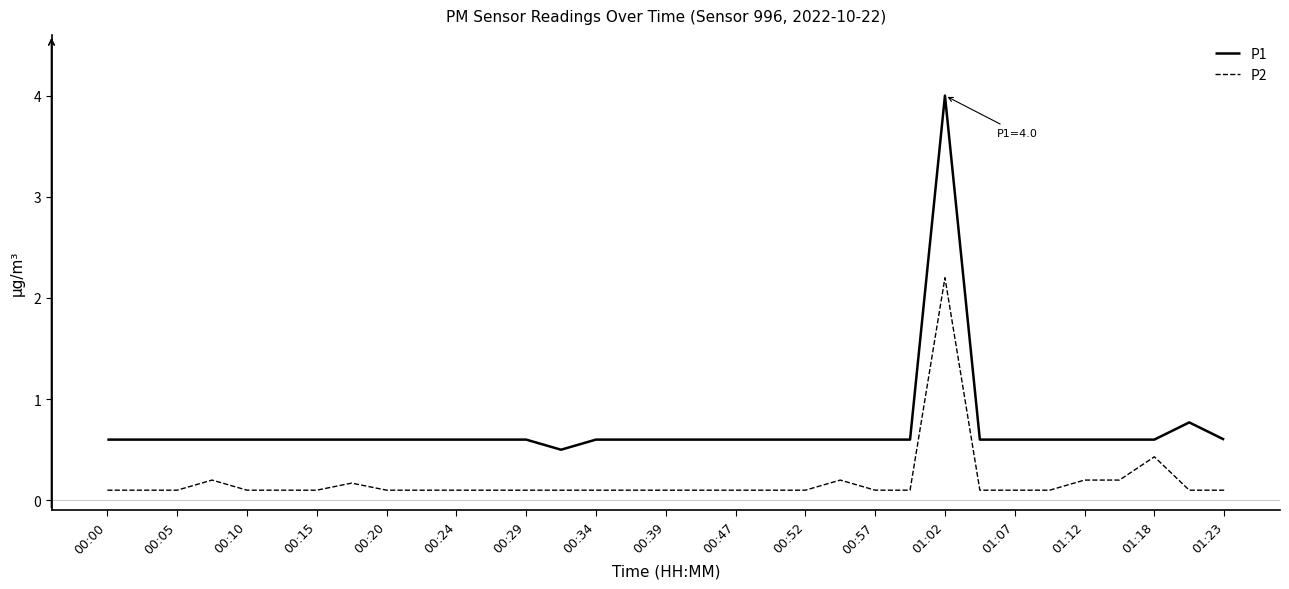

Reading right to left, transcribe all the data shown in this chart.

P1: 0.6	0.8	0.6	0.6	0.6	0.6	0.6	0.6	4.0	0.6	0.6	0.6	0.6	0.6	0.6	0.6	0.6	0.6	0.6	0.5	0.6	0.6	0.6	0.6	0.6	0.6	0.6	0.6	0.6	0.6	0.6	0.6	0.6
P2: 0.1	0.1	0.4	0.2	0.2	0.1	0.1	0.1	2.2	0.1	0.1	0.2	0.1	0.1	0.1	0.1	0.1	0.1	0.1	0.1	0.1	0.1	0.1	0.1	0.1	0.2	0.1	0.1	0.1	0.2	0.1	0.1	0.1